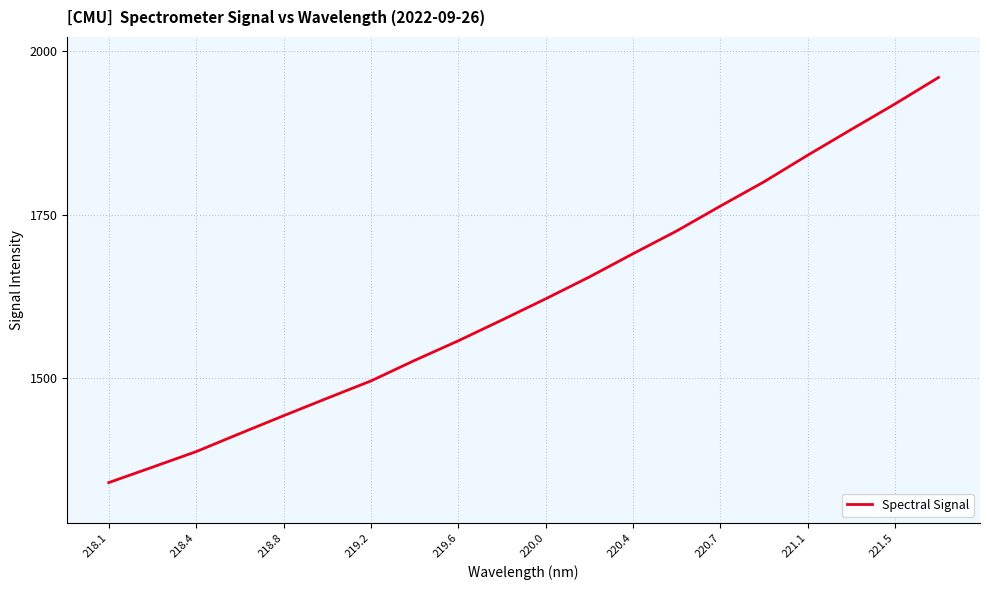

Reading left to right, extract all data points from this chart.

1340.1	1363.6	1387.4	1415.1	1442.3	1469.1	1495.5	1526.9	1556.9	1588.7	1621.1	1654.5	1690.0	1724.8	1762.8	1800.0	1840.6	1880.0	1919.0	1959.6